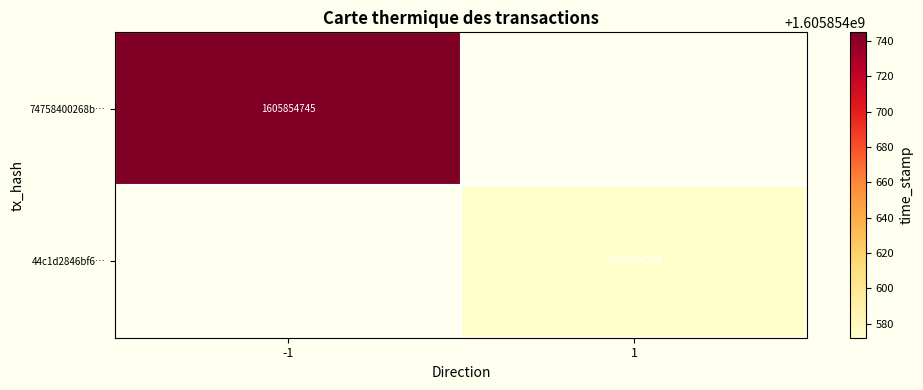

At which category is the sum across all series the highest?

-1